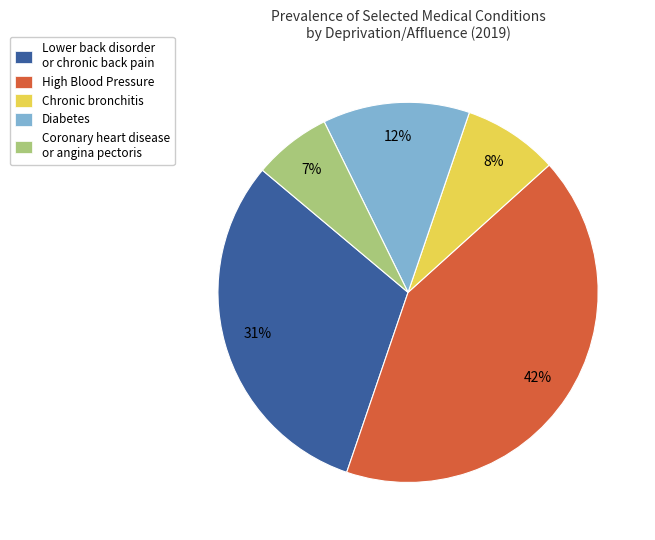

Which slice is the smallest?

Coronary heart disease or angina pectoris